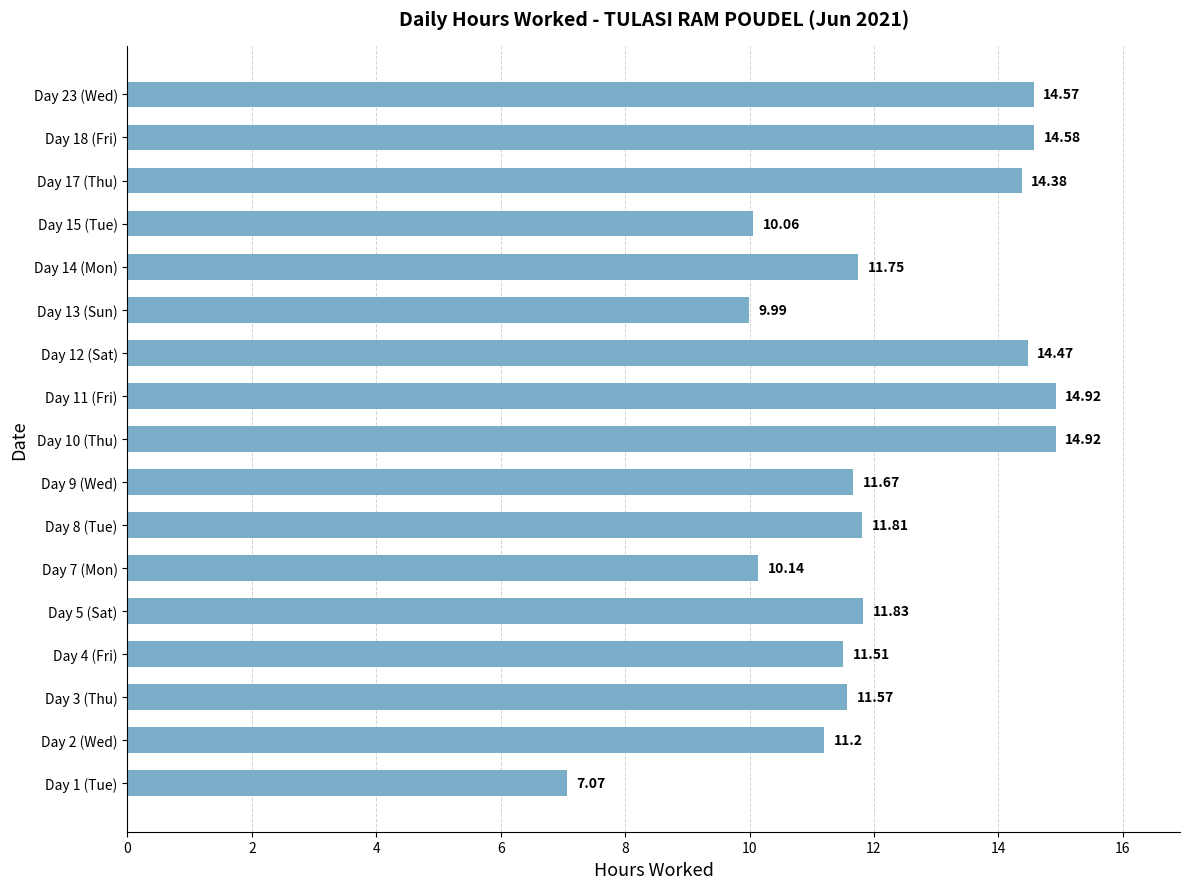

What is the difference between the values at Day 18 (Fri) and Day 3 (Thu)?

3.0